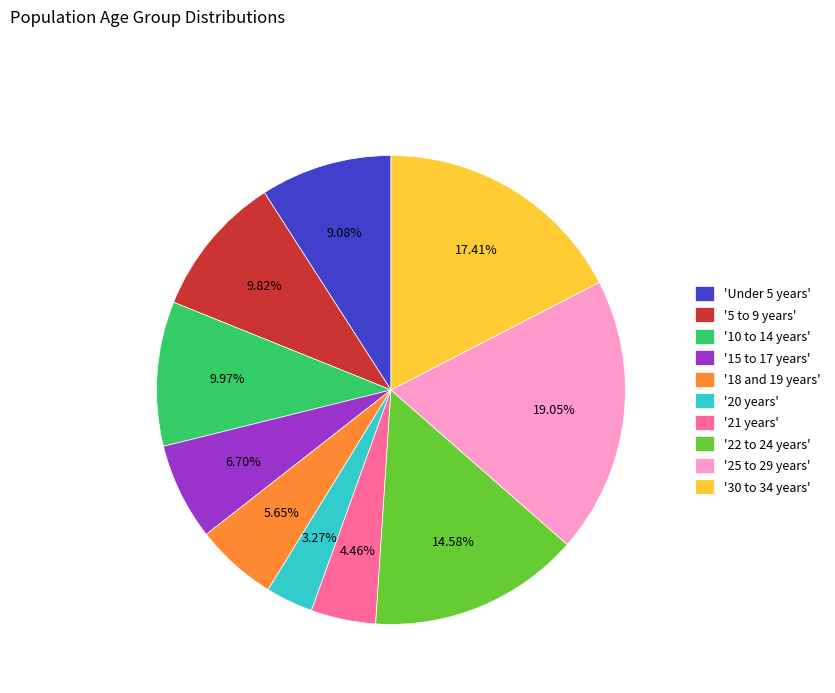

Which slice is the smallest?

'20 years'